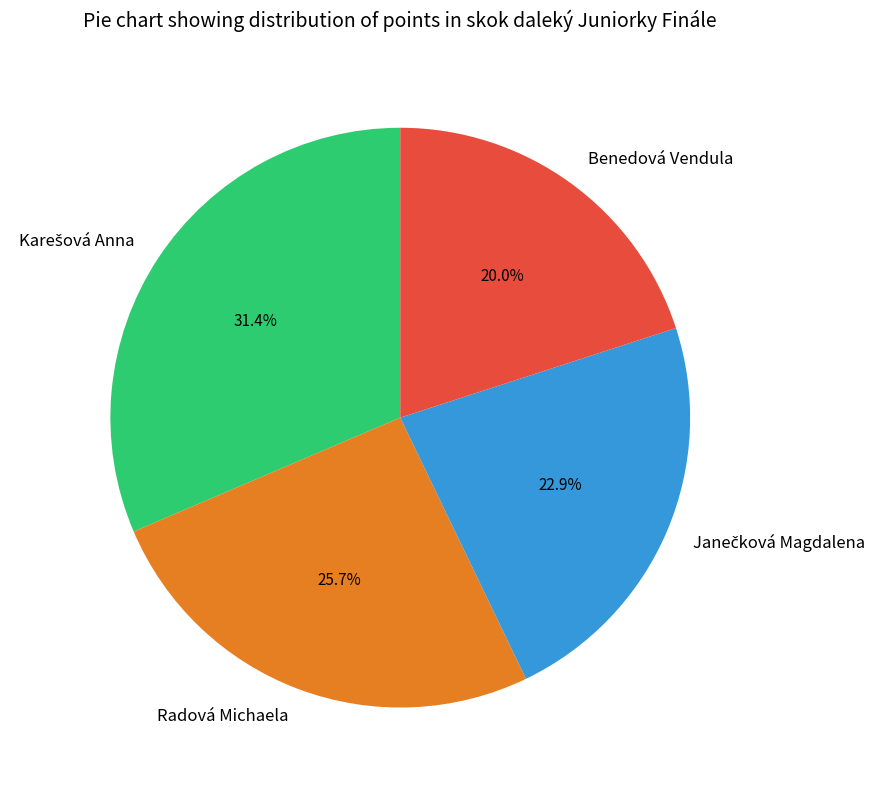

Combined, do Benedová Vendula and Radová Michaela account for over 50%?

No